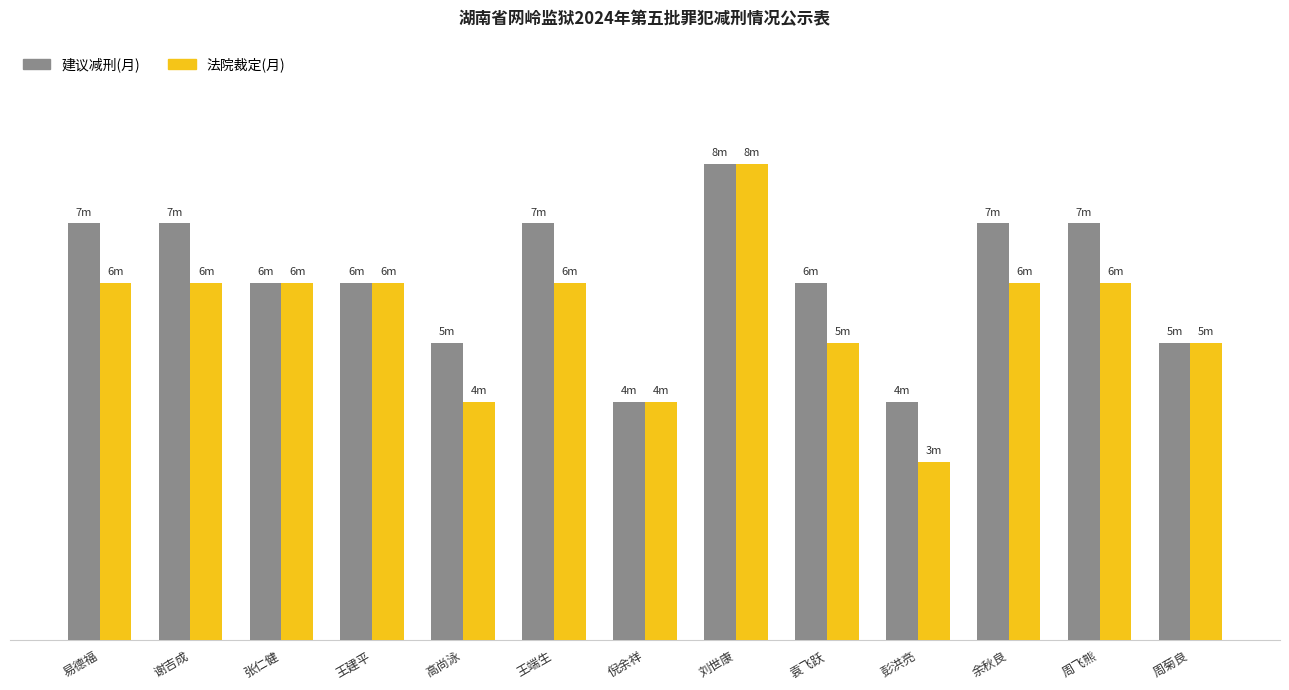

What is the difference between the maximum and minimum values in the 建议减刑(月) series?

4